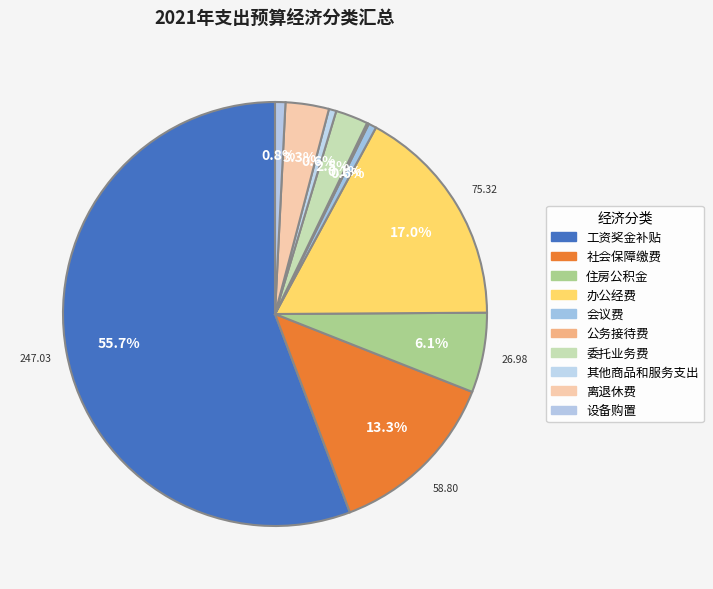

What is the change in value from 委托业务费 to 设备购置?

-7.5